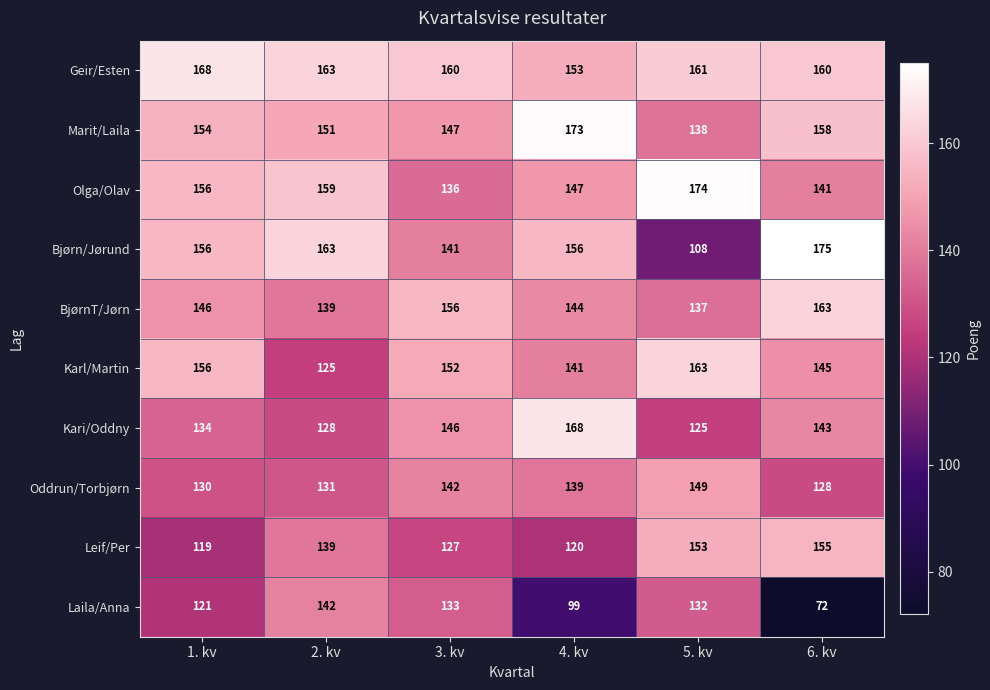

Is it true that Karl/Martin equals 163 at 2. kv?

False